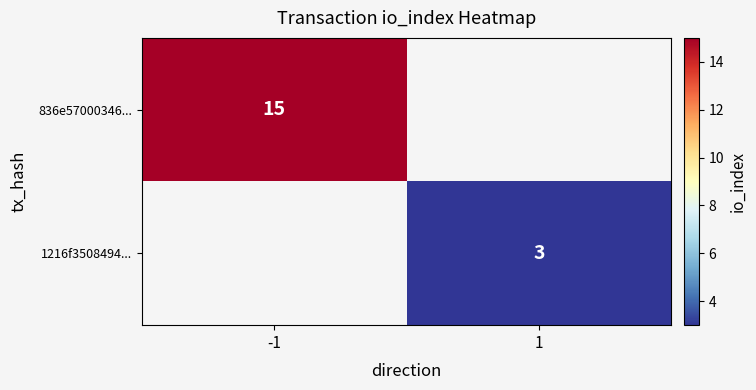

The value of 1216f3508494... at 1 is 3. True or false?

True